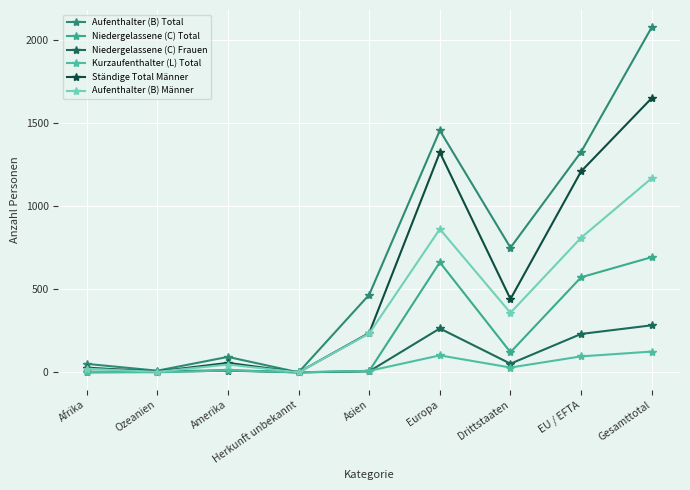

Rank the categories by Aufenthalter (B) Männer value from highest to lowest.

Gesamttotal, Europa, EU / EFTA, Drittstaaten, Asien, Amerika, Afrika, Ozeanien, Herkunft unbekannt